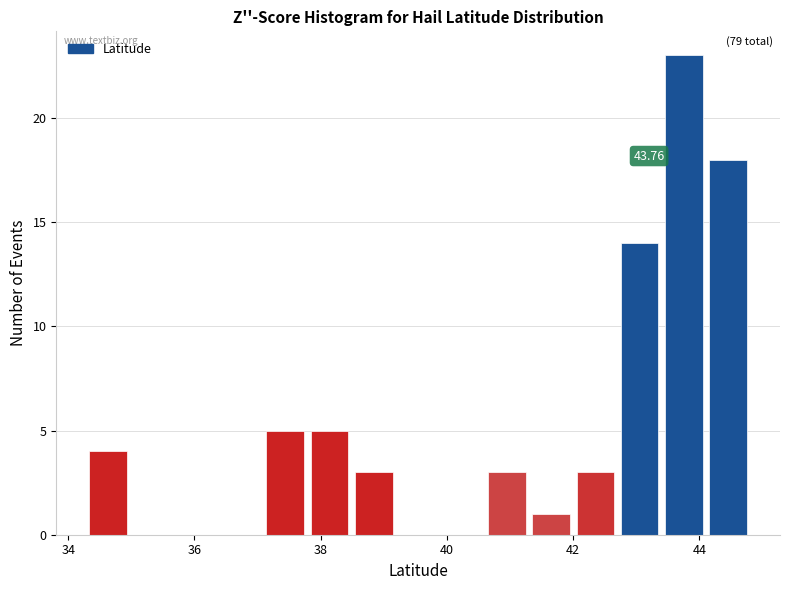

Read against the x-axis, roughly where is the centre of the tallest bar?

43.8